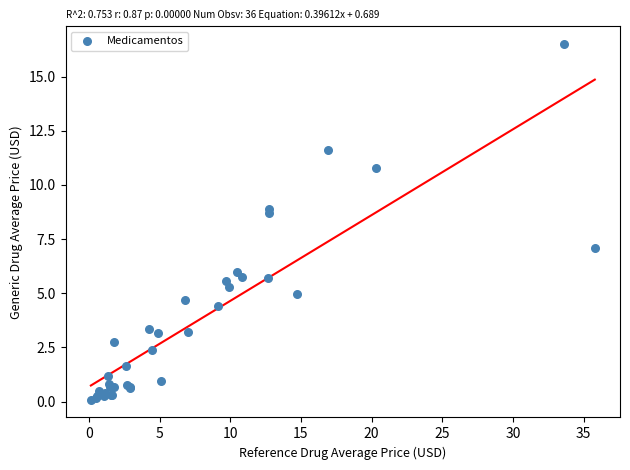

What Y value in the scatter plot is closest to 8?

8.7